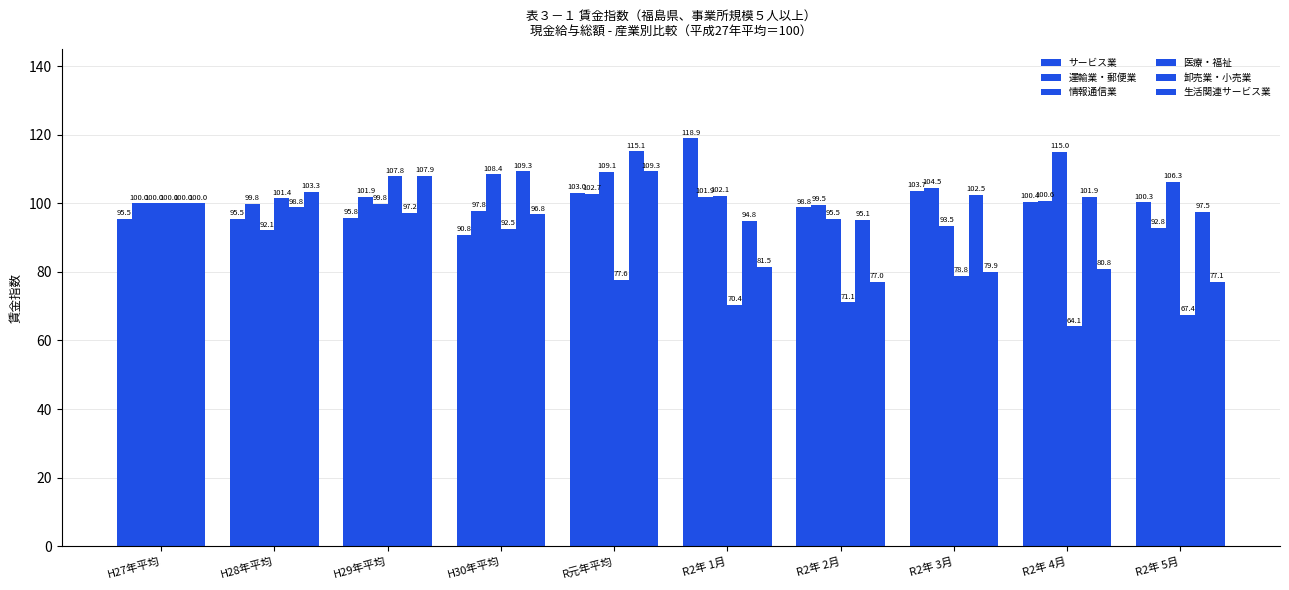

How many values in the 情報通信業 series are below 102?

5